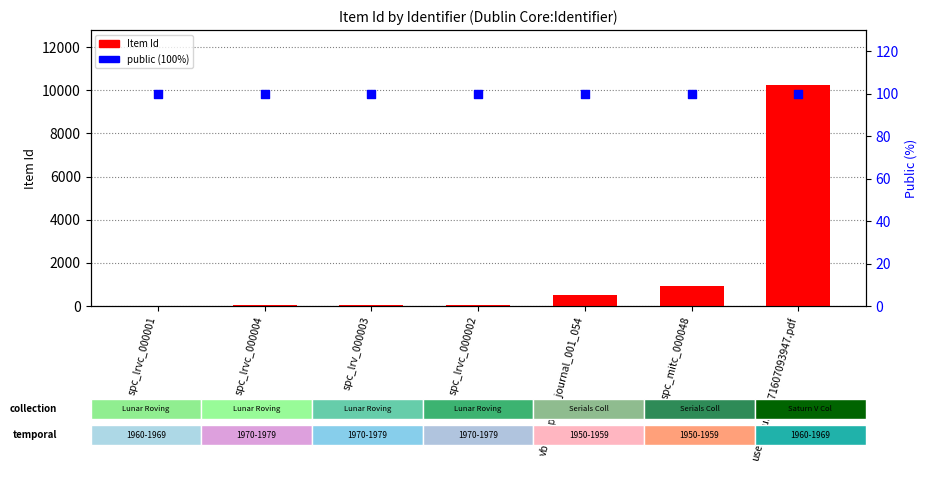

What is the change in value from spc_lrvc_000001 to usessaturn_071607093947.pdf?

+10231